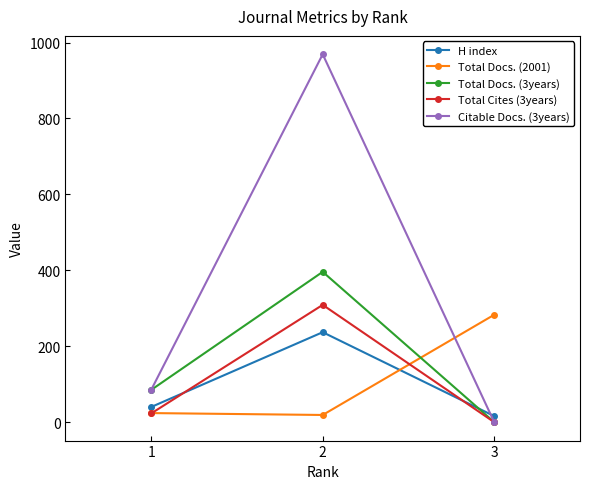

How many values in the Total Docs. (2001) series are below 24?

1